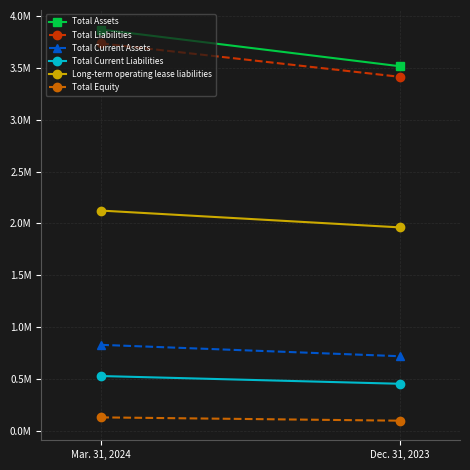

Reading left to right, transcribe all the data shown in this chart.

Total Assets: Mar. 31, 2024=3866328	Dec. 31, 2023=3512739
Total Liabilities: Mar. 31, 2024=3732735	Dec. 31, 2023=3411013
Total Current Assets: Mar. 31, 2024=831725	Dec. 31, 2023=722147
Total Current Liabilities: Mar. 31, 2024=531548	Dec. 31, 2023=456926
Long-term operating lease liabilities: Mar. 31, 2024=2123865	Dec. 31, 2023=1961997
Total Equity: Mar. 31, 2024=133593	Dec. 31, 2023=101726